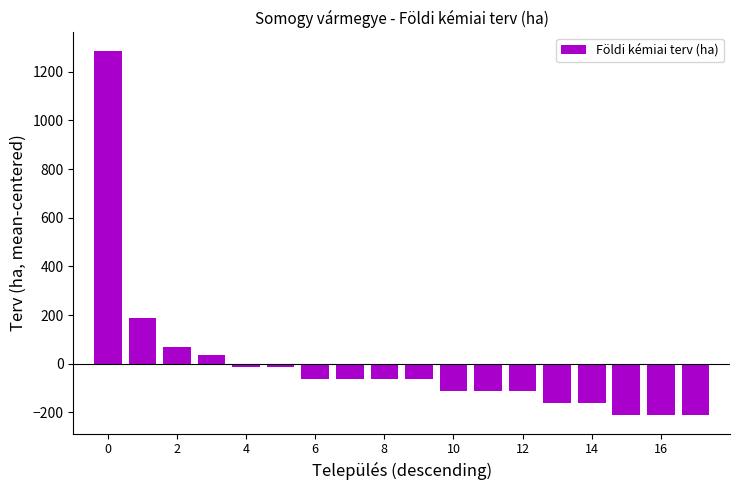

What is the difference between the maximum and second lowest values?

1500.0